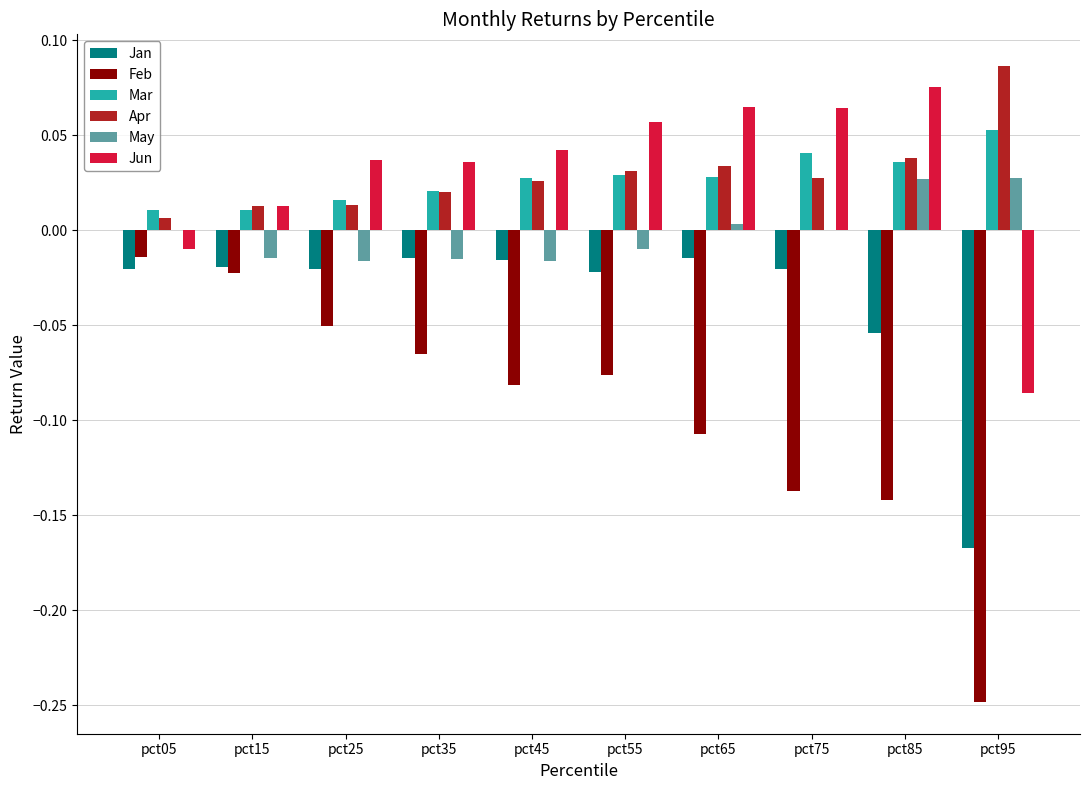

Which category has the highest value across all series?

pct95